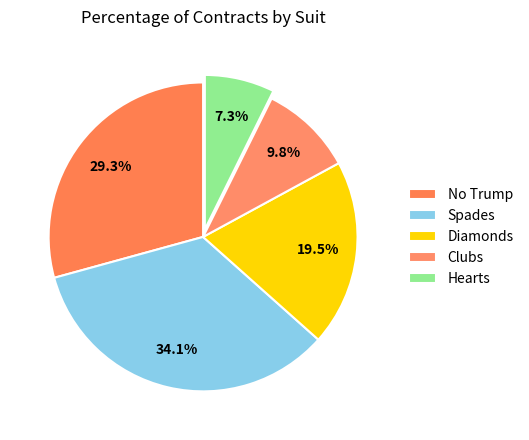

Count the number of slices in the pie.

5